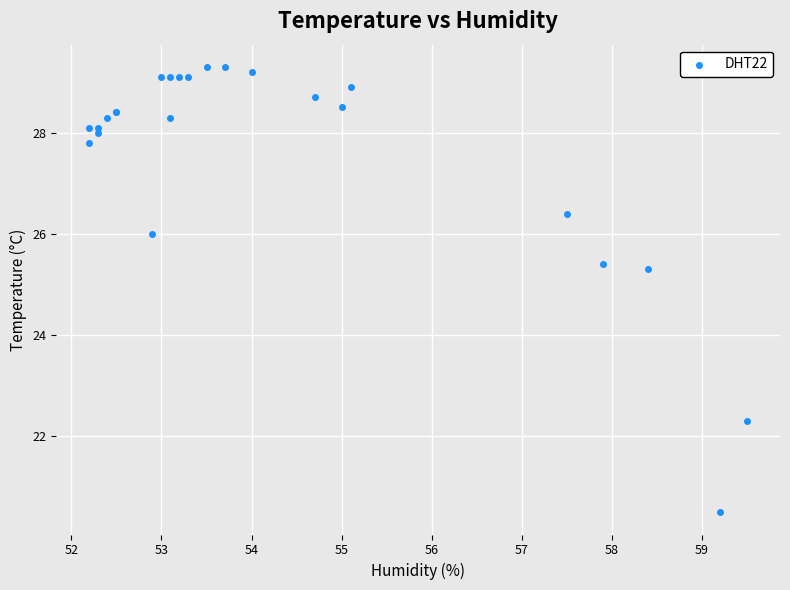

What Y value in the scatter plot is closest to 24?

25.3